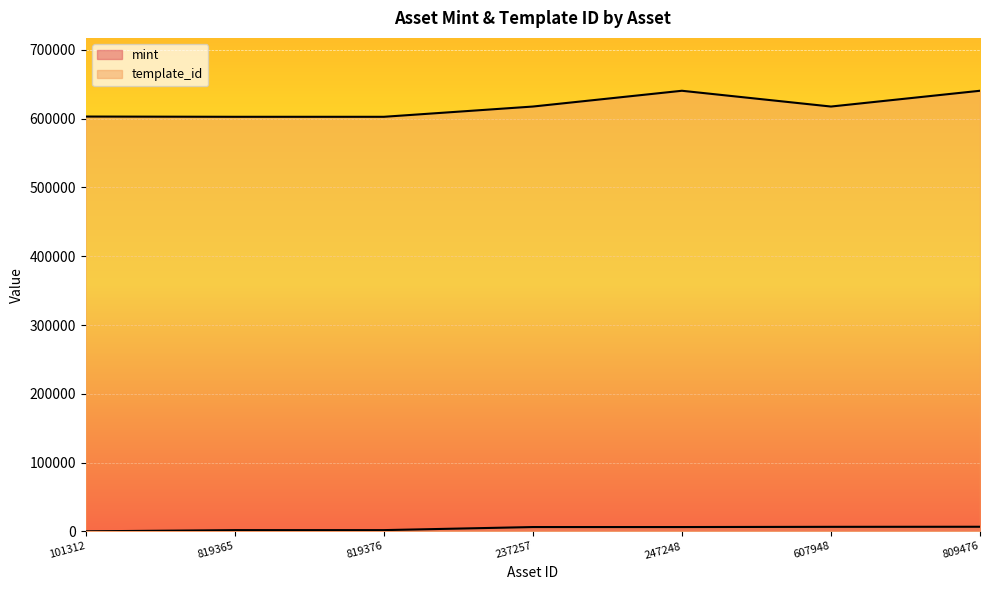

How many lines are shown in the chart?

2